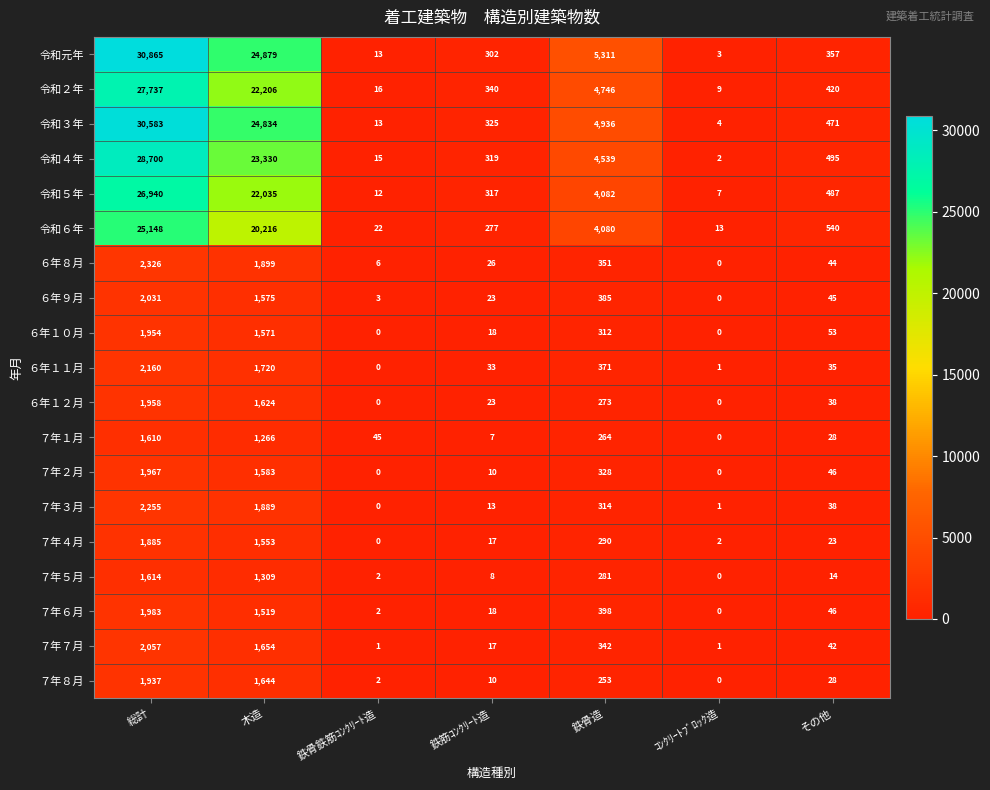

What is the difference between the maximum and minimum values in the ７年６月 series?

1983